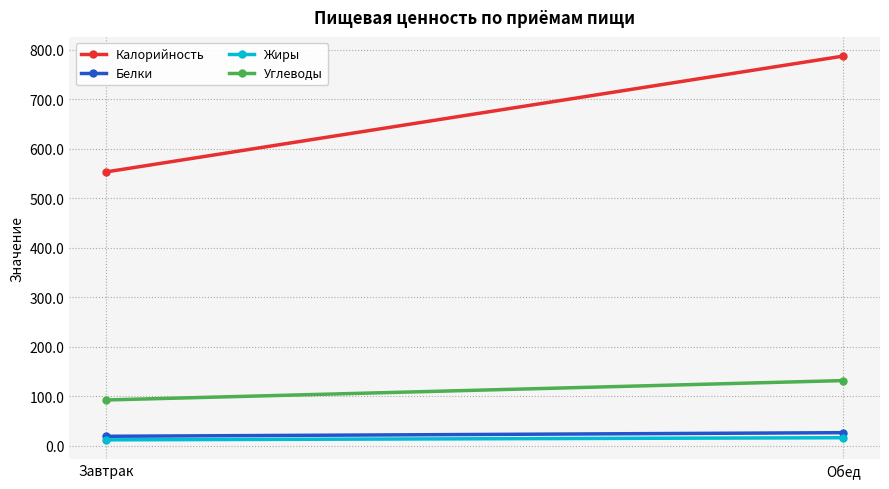

What is the average value of the Белки series?

22.6